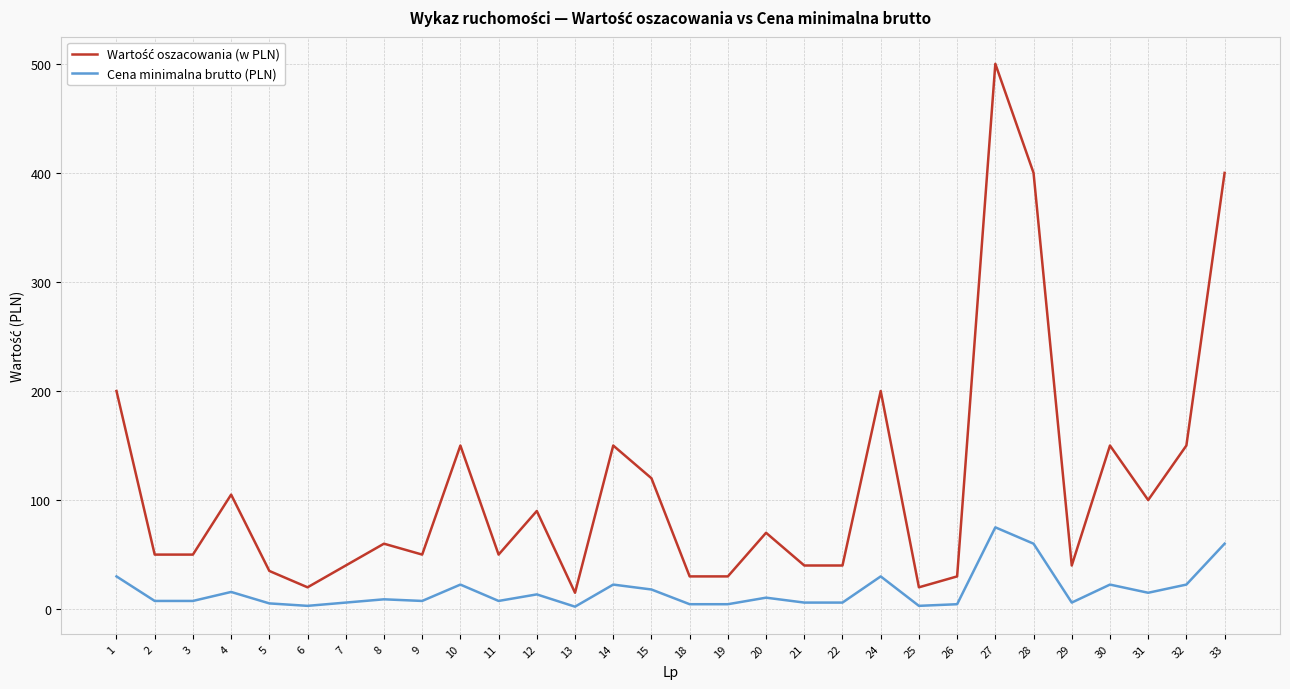

True or false: Cena minimalna brutto (PLN) has a value of 13.2 at 28.

False